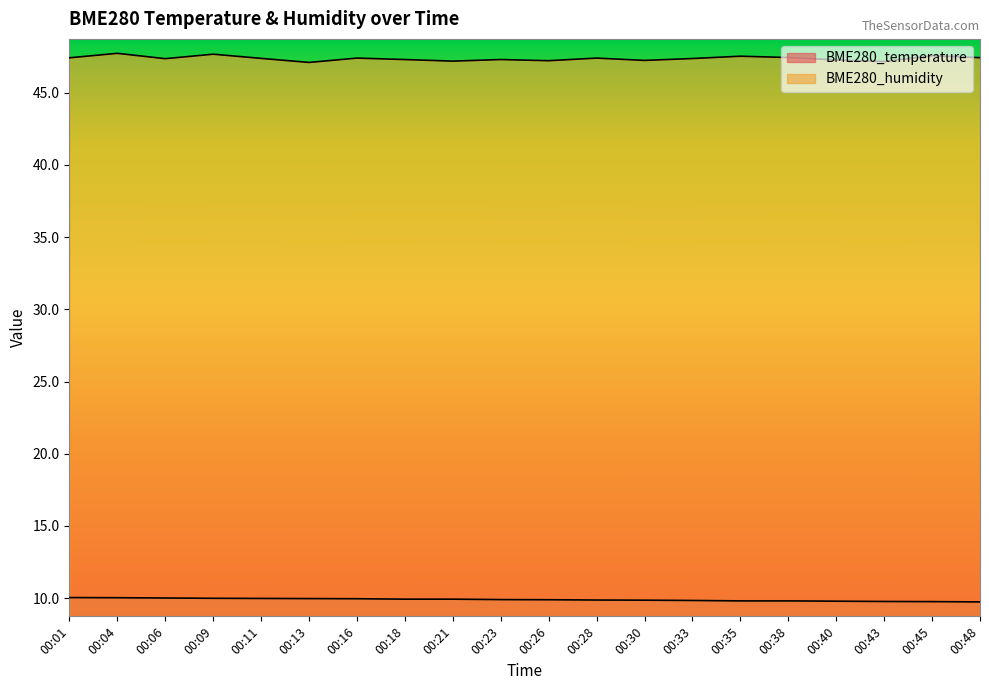

True or false: BME280_temperature has a value of 10.0 at 00:16.

True